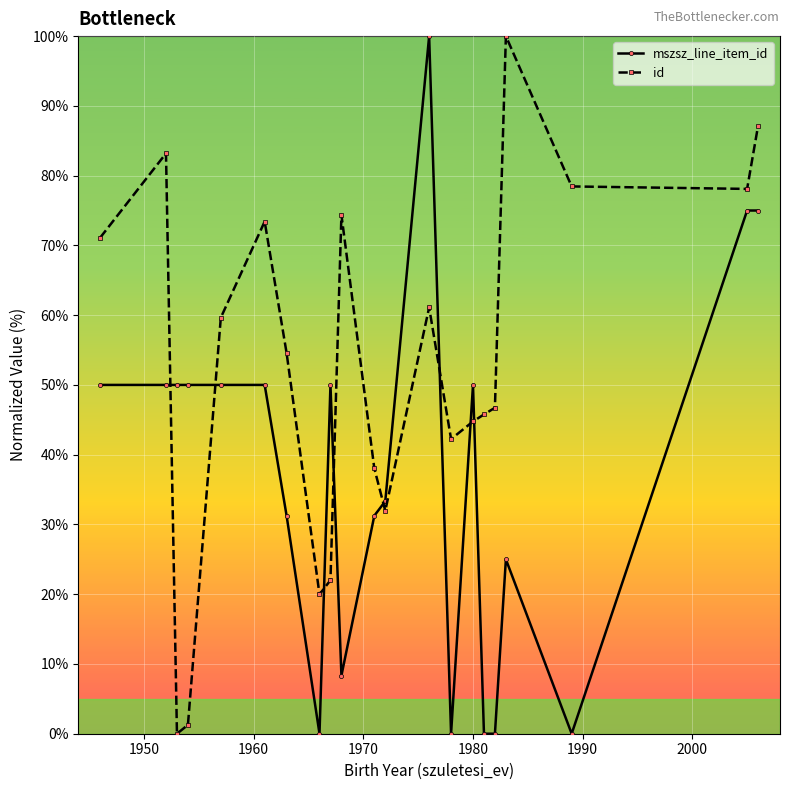

What is the value of the id point at the 18th from the left?

100.0